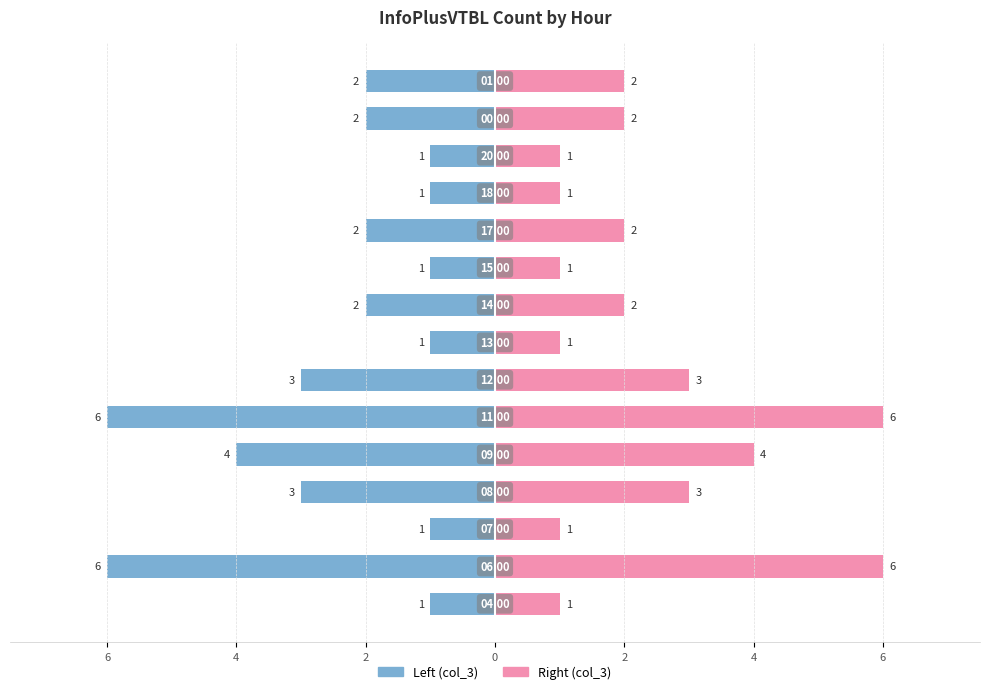

Which category has the lowest value in the Left (col_3) series?

4